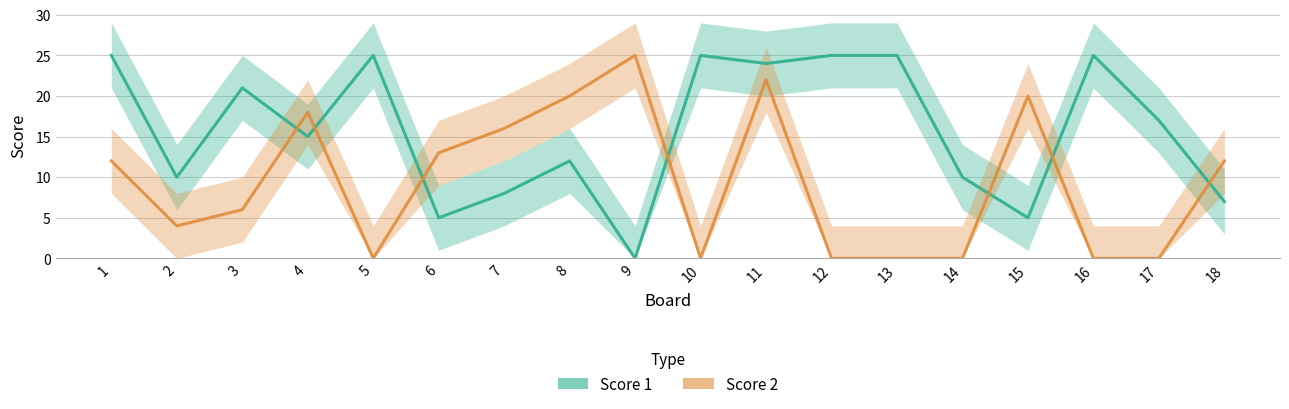

True or false: Score 1 and Score 2 intersect in this chart.

True